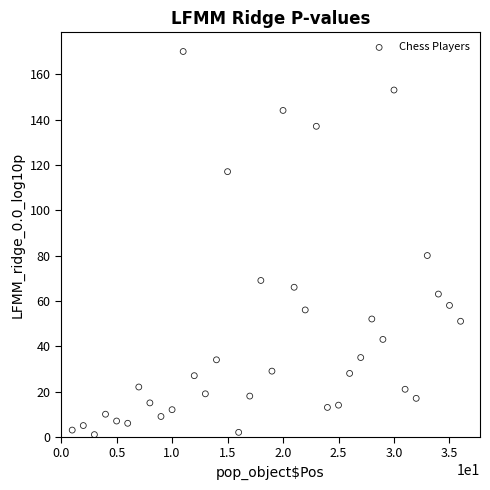

What Y value in the scatter plot is closest to 85?

80